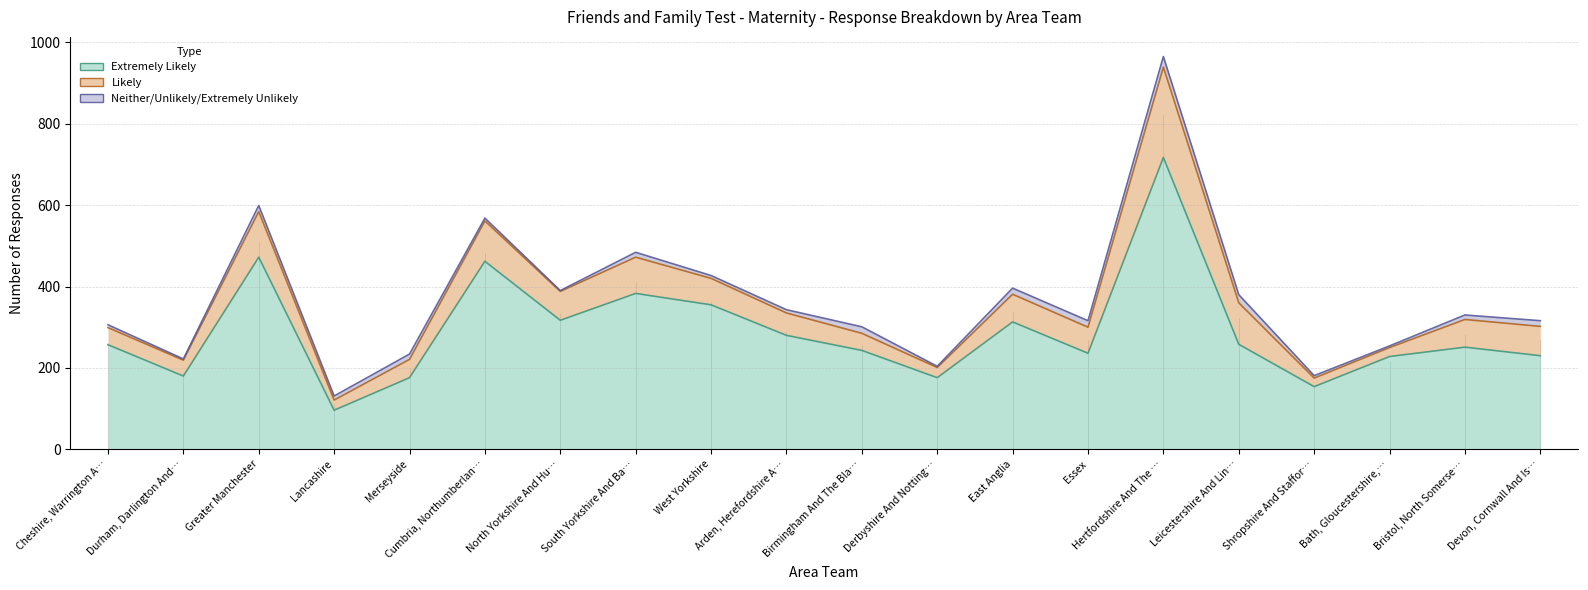

Reading left to right, list all the values displayed in this chart.

Extremely Likely: Cheshire, Warrington And Wirral=257	Durham, Darlington And Tees=180	Greater Manchester=472	Lancashire=96	Merseyside=176	Cumbria, Northumberland, Tyne And Wear=462	North Yorkshire And Humber=317	South Yorkshire And Bassetlaw=383	West Yorkshire=355	Arden, Herefordshire And Worcestershire=280	Birmingham And The Black Country=243	Derbyshire And Nottinghamshire=176	East Anglia=313	Essex=236	Hertfordshire And The South Midlands=717	Leicestershire And Lincolnshire=258	Shropshire And Staffordshire=154	Bath, Gloucestershire, Swindon And Wiltshire=228	Bristol, North Somerset, Somerset And South=251	Devon, Cornwall And Isles Of Scilly=230
Likely: Cheshire, Warrington And Wirral=42	Durham, Darlington And Tees=39	Greater Manchester=112	Lancashire=25	Merseyside=45	Cumbria, Northumberland, Tyne And Wear=99	North Yorkshire And Humber=71	South Yorkshire And Bassetlaw=89	West Yorkshire=65	Arden, Herefordshire And Worcestershire=55	Birmingham And The Black Country=42	Derbyshire And Nottinghamshire=25	East Anglia=68	Essex=64	Hertfordshire And The South Midlands=222	Leicestershire And Lincolnshire=102	Shropshire And Staffordshire=21	Bath, Gloucestershire, Swindon And Wiltshire=22	Bristol, North Somerset, Somerset And South=68	Devon, Cornwall And Isles Of Scilly=72
Neither/Unlikely/Extremely Unlikely: Cheshire, Warrington And Wirral=7	Durham, Darlington And Tees=3	Greater Manchester=15	Lancashire=10	Merseyside=13	Cumbria, Northumberland, Tyne And Wear=7	North Yorkshire And Humber=2	South Yorkshire And Bassetlaw=12	West Yorkshire=7	Arden, Herefordshire And Worcestershire=8	Birmingham And The Black Country=16	Derbyshire And Nottinghamshire=3	East Anglia=15	Essex=16	Hertfordshire And The South Midlands=26	Leicestershire And Lincolnshire=20	Shropshire And Staffordshire=6	Bath, Gloucestershire, Swindon And Wiltshire=4	Bristol, North Somerset, Somerset And South=11	Devon, Cornwall And Isles Of Scilly=14